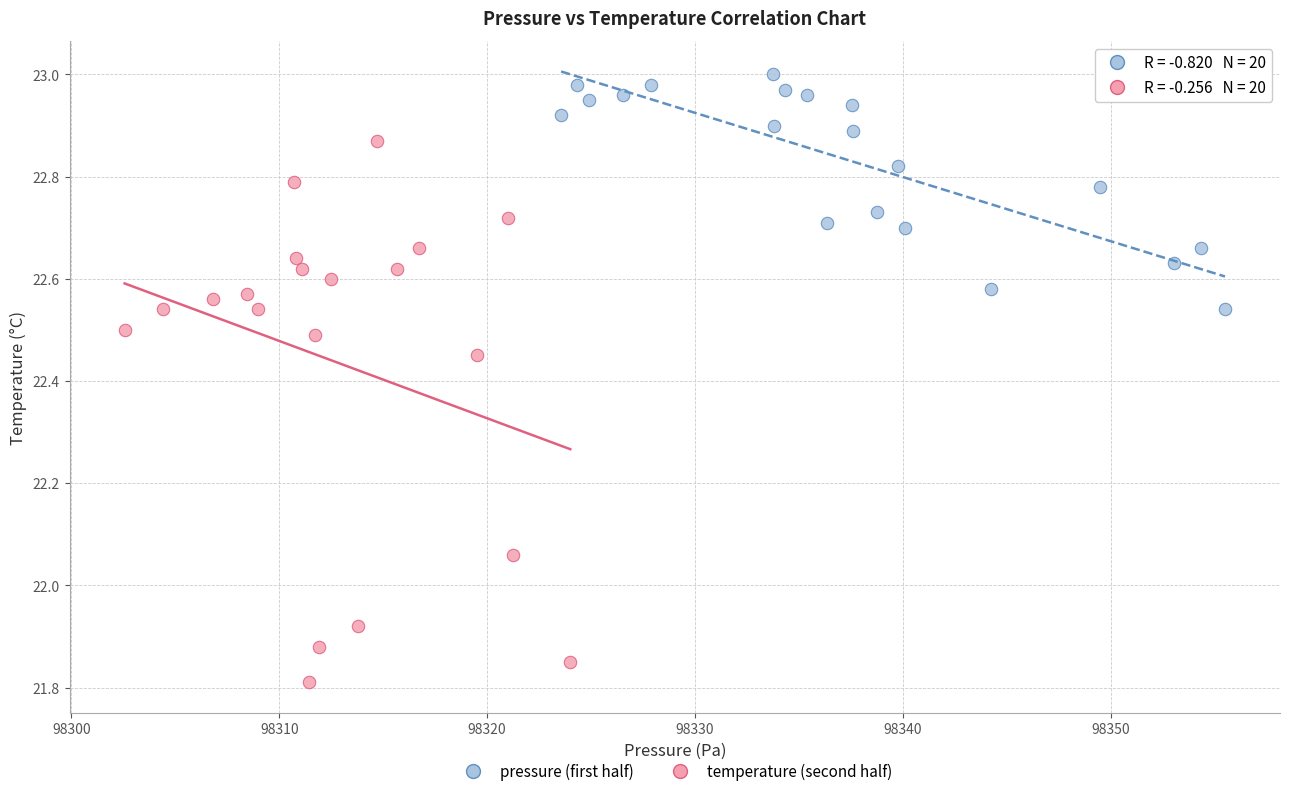

Which series contains the highest Y value?

pressure (first half)